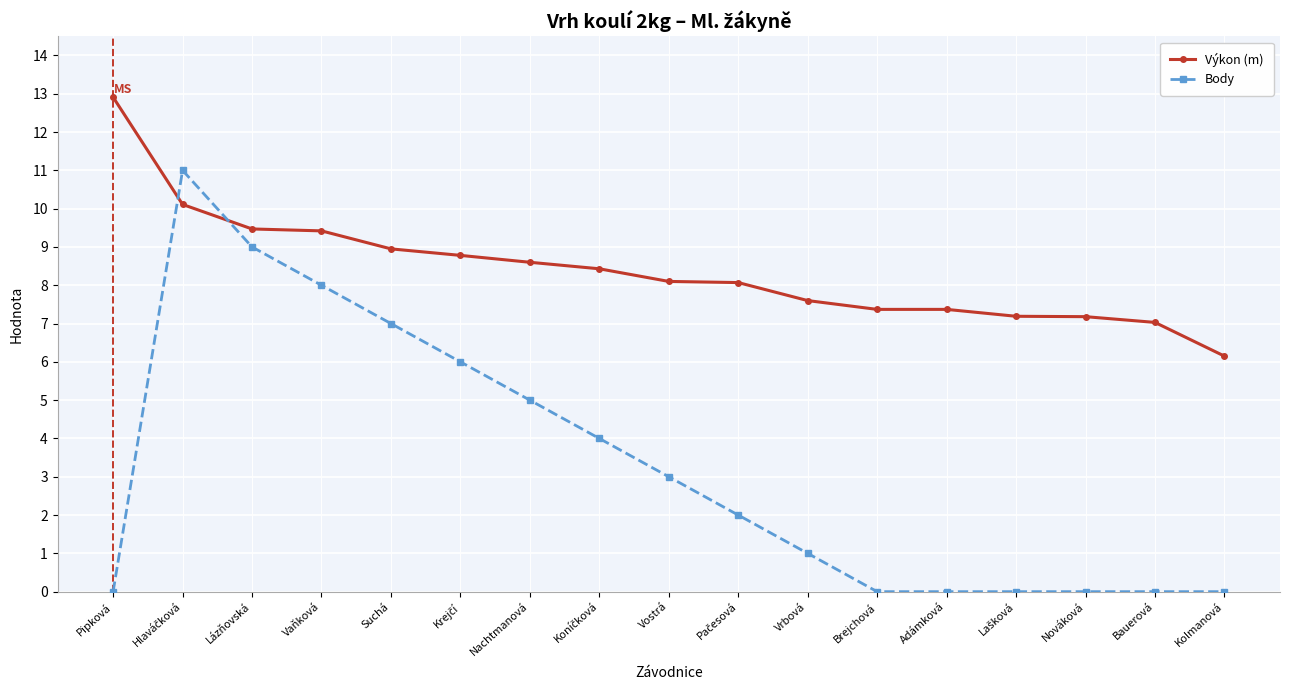

What is the total value across all series at Lázňovská?

18.5